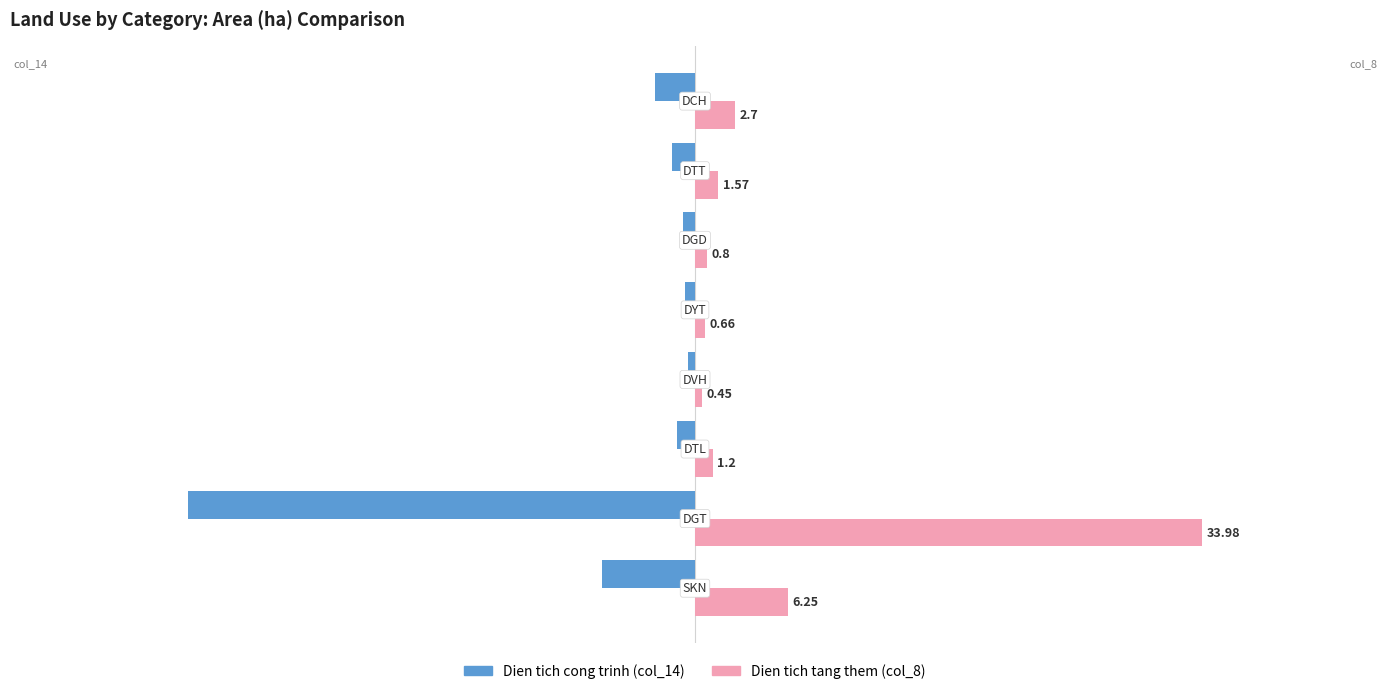

What is the average value of the Dien tich cong trinh (col_14) series?

-6.0